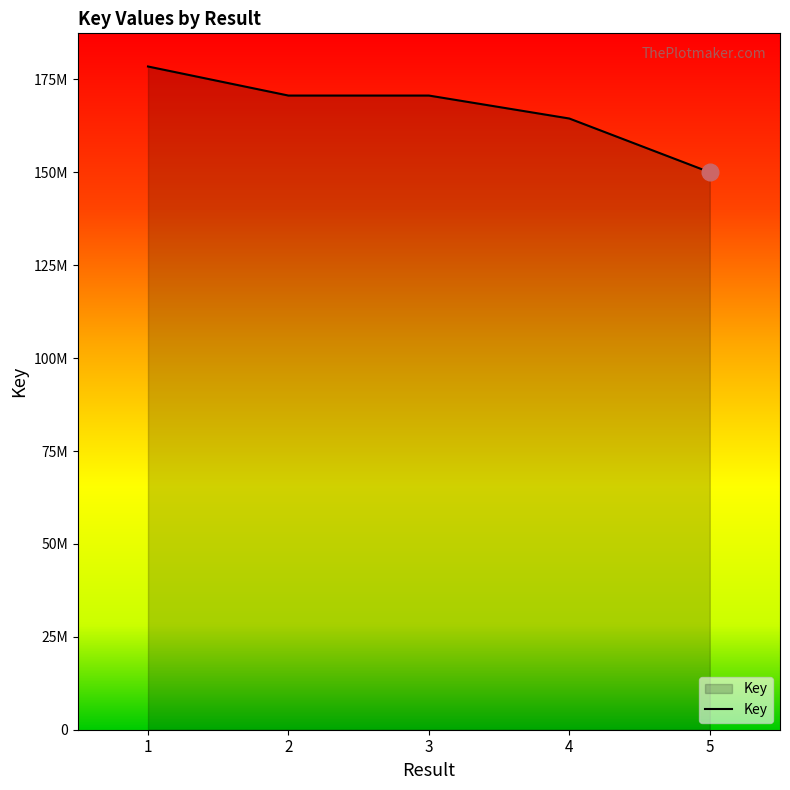

What is the difference between the values at 3 and 2?

1345